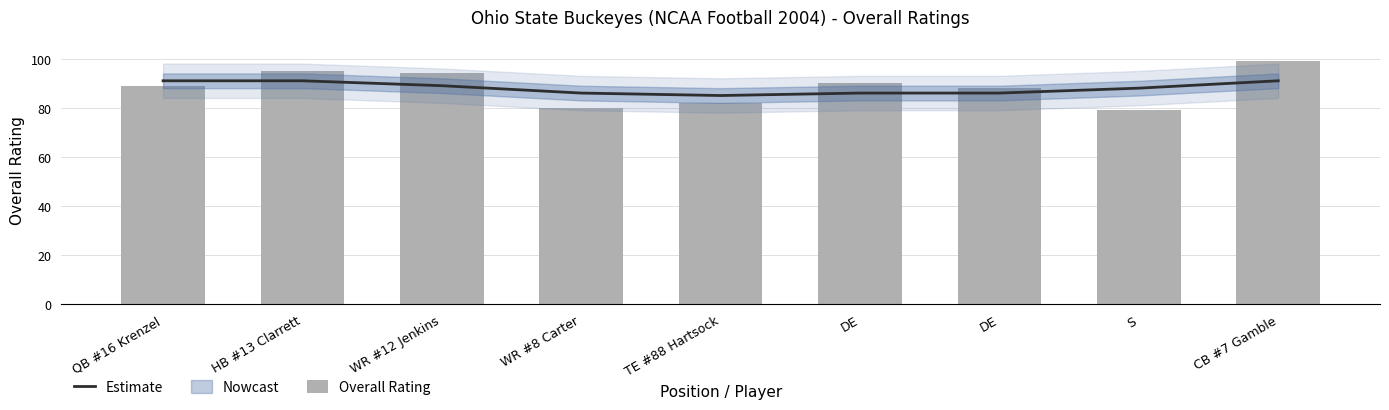

Rank the series at CB #7 Gamble from lowest to highest value.

Estimate, Overall Rating